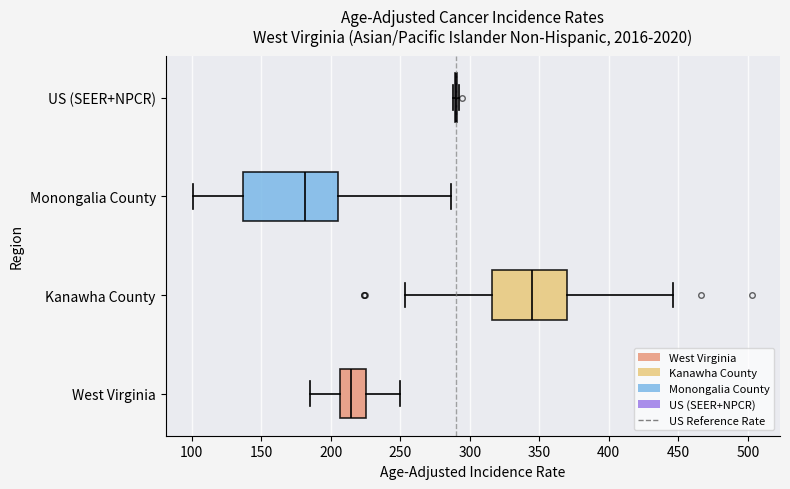

Where does the left whisker of the box for Kanawha County end on the x-axis? The values are not printed on the chart, so give them approximately, as read against the axis.

255